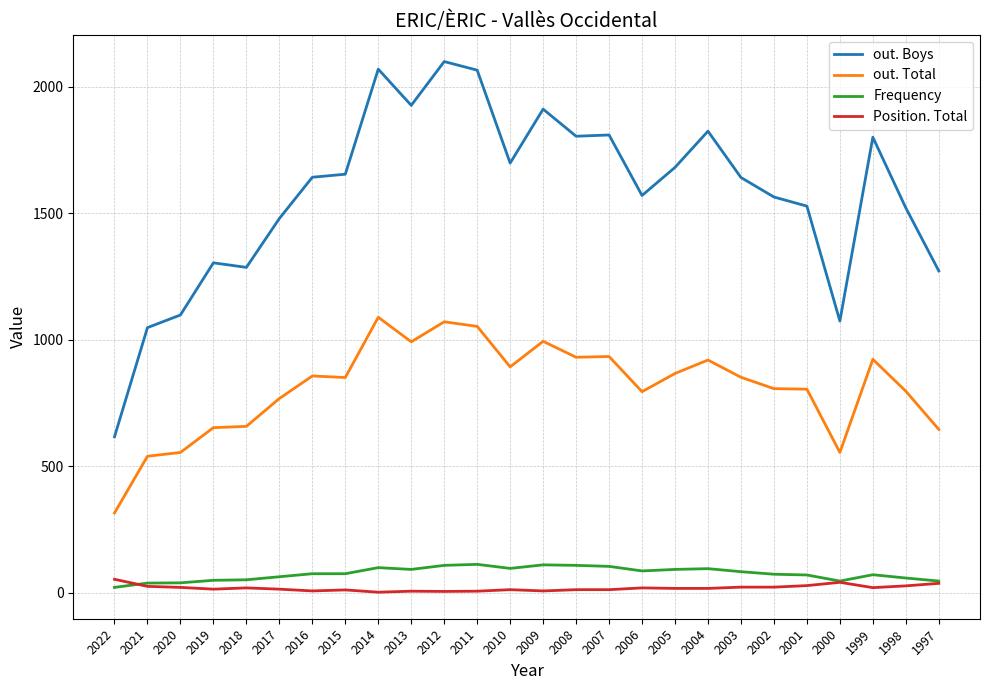

What is the difference between the second highest and minimum values in the Position. Total series?

39